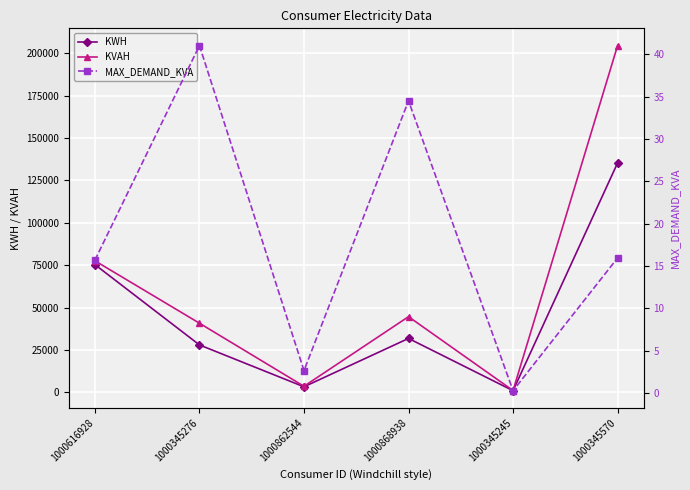

How many lines are shown in the chart?

3